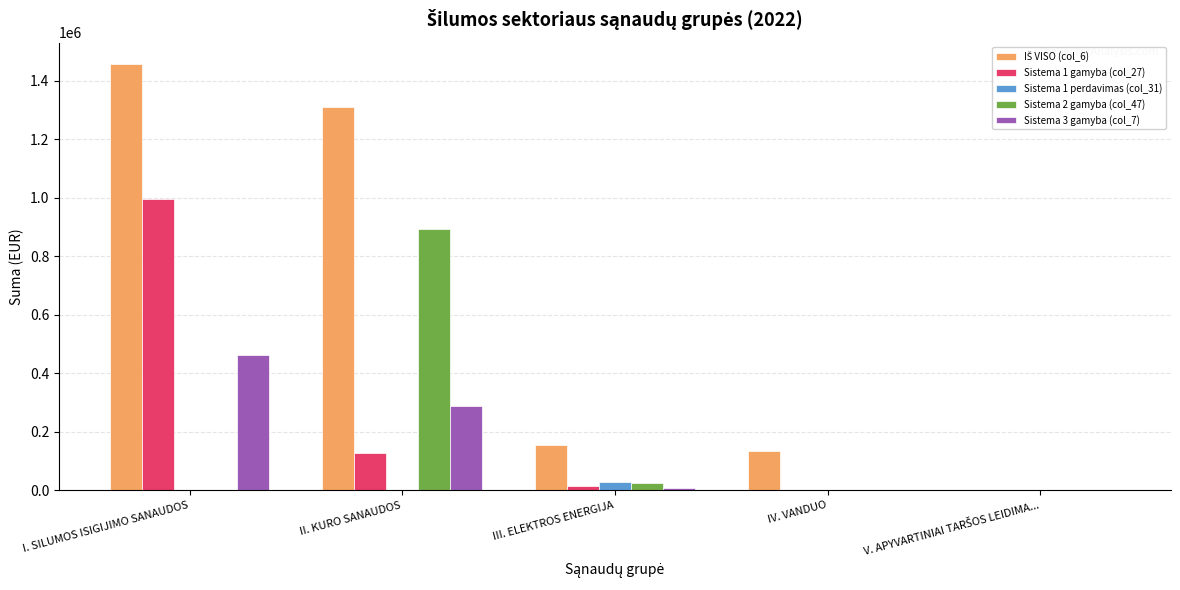

At which category is the sum across all series the highest?

I. SILUMOS ISIGIJIMO SANAUDOS